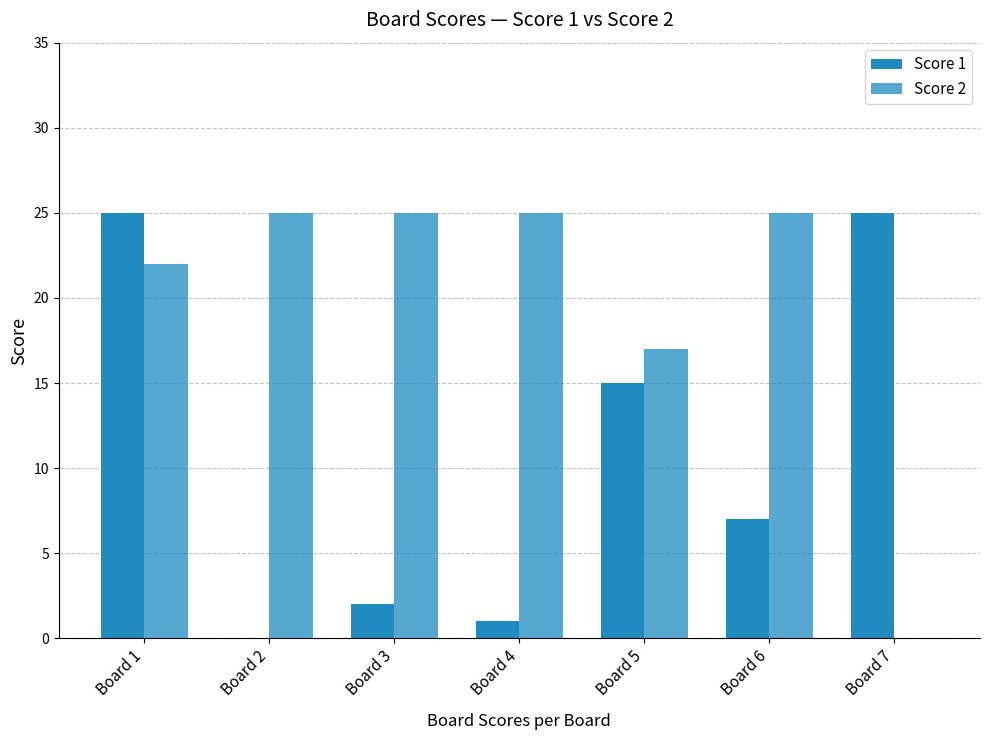

Is it true that Score 1 equals 0 at Board 4?

False